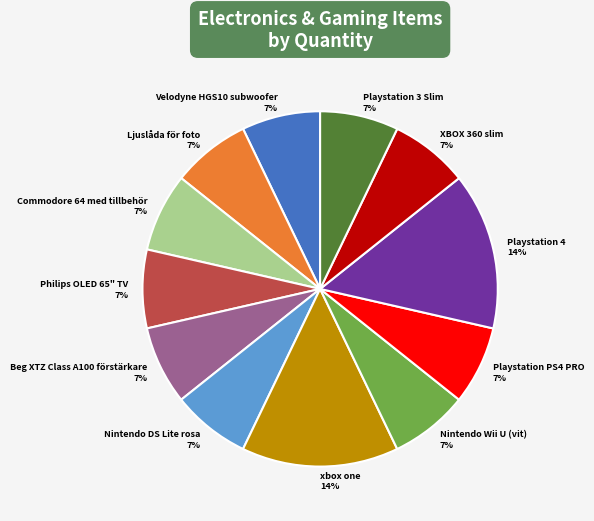

Is there any slice that represents more than half of the pie?

No